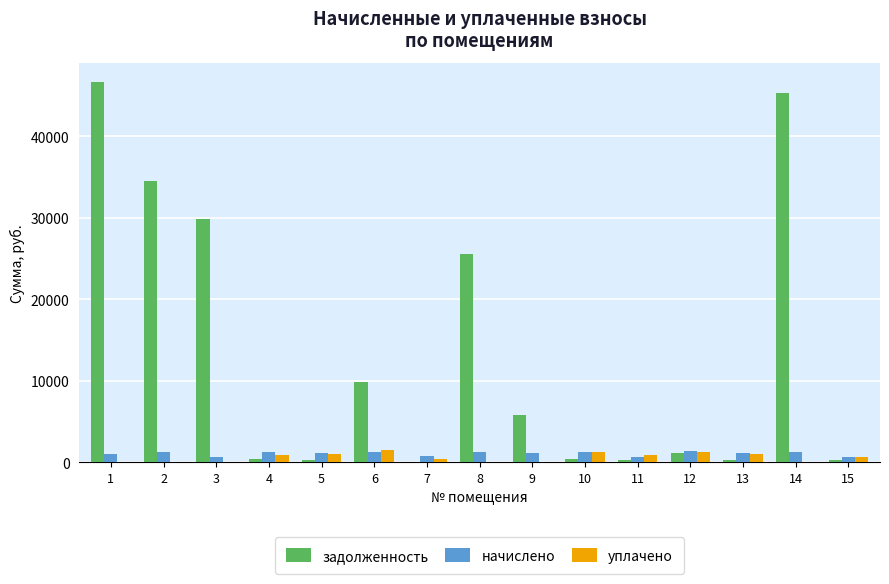

Which series changed the most between 5 and 9?

задолженность